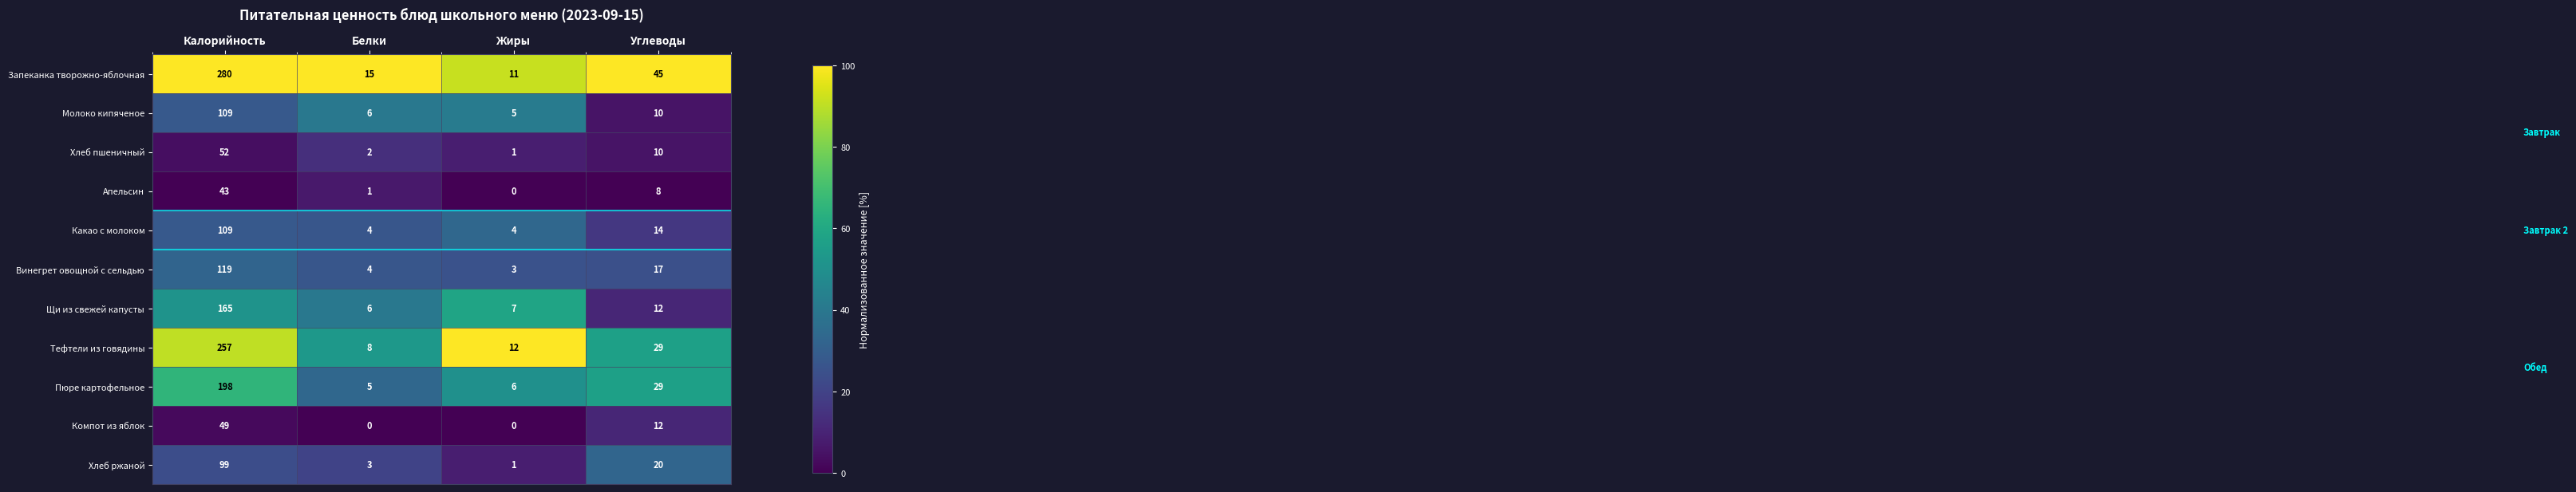

Which series has the largest total across all categories?

Запеканка творожно-яблочная